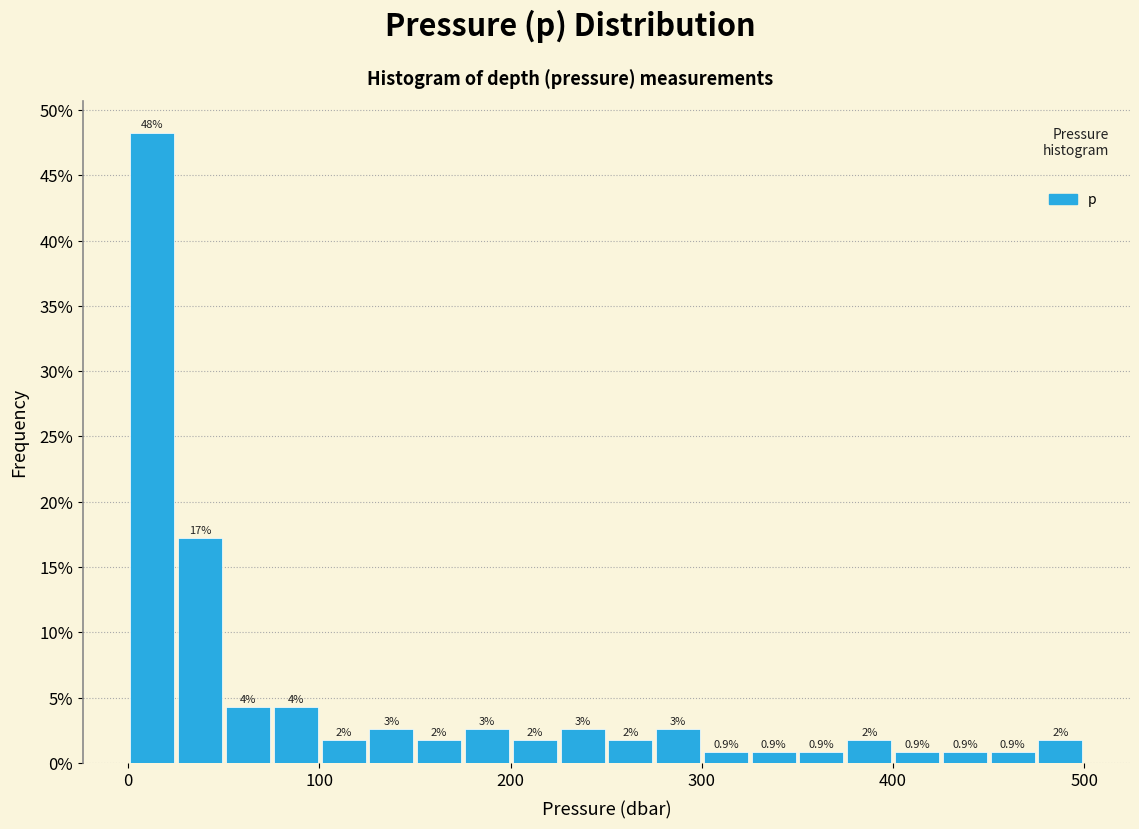

Around what value on the x-axis is the tallest bar? Give the approximate position of its centre, as read against the axis.

10